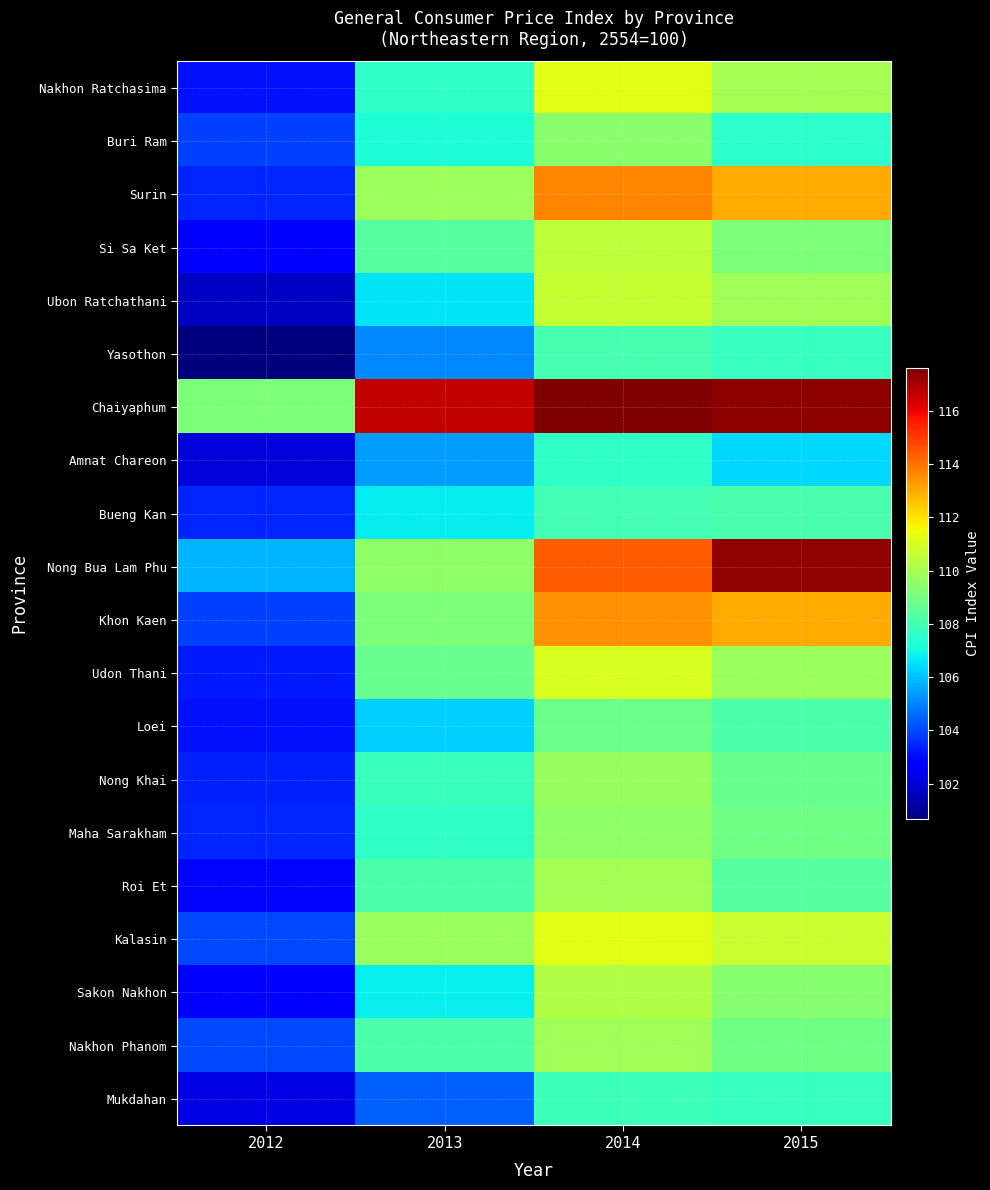

At 2012, list the series in order from largest to smallest.

Chaiyaphum, Nong Bua Lam Phu, Kalasin, Nakhon Phanom, Khon Kaen, Buri Ram, Maha Sarakham, Surin, Bueng Kan, Nong Khai, Udon Thani, Loei, Nakhon Ratchasima, Roi Et, Si Sa Ket, Sakon Nakhon, Mukdahan, Amnat Chareon, Ubon Ratchathani, Yasothon